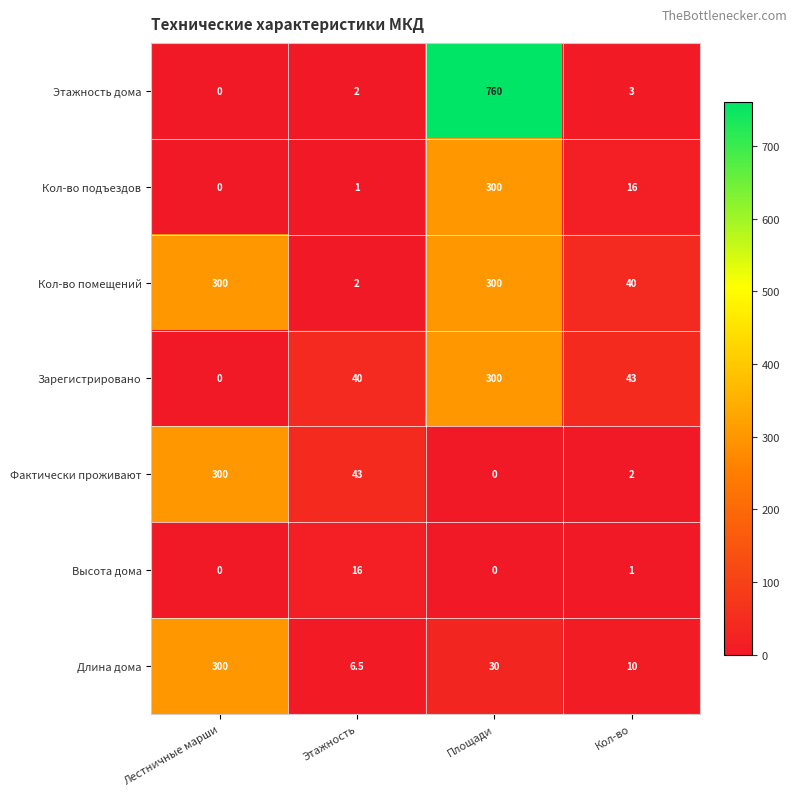

What is the difference between the maximum and minimum values in the Фактически проживают series?

300.0